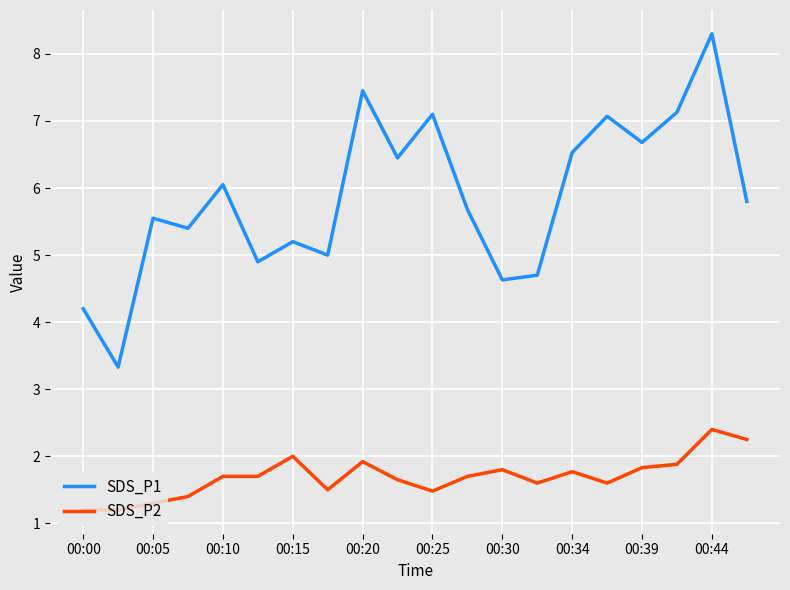

What is the highest value of the SDS_P2 series?

2.4